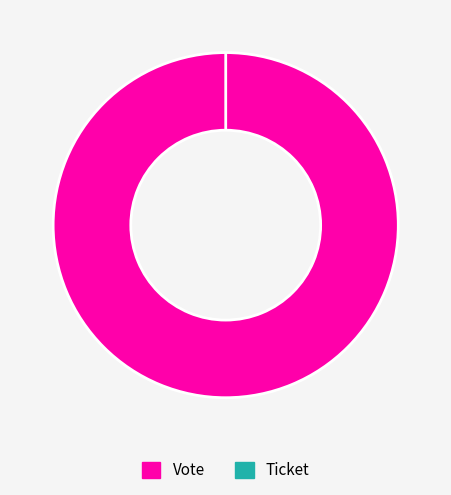

Which slice is the largest?

Vote